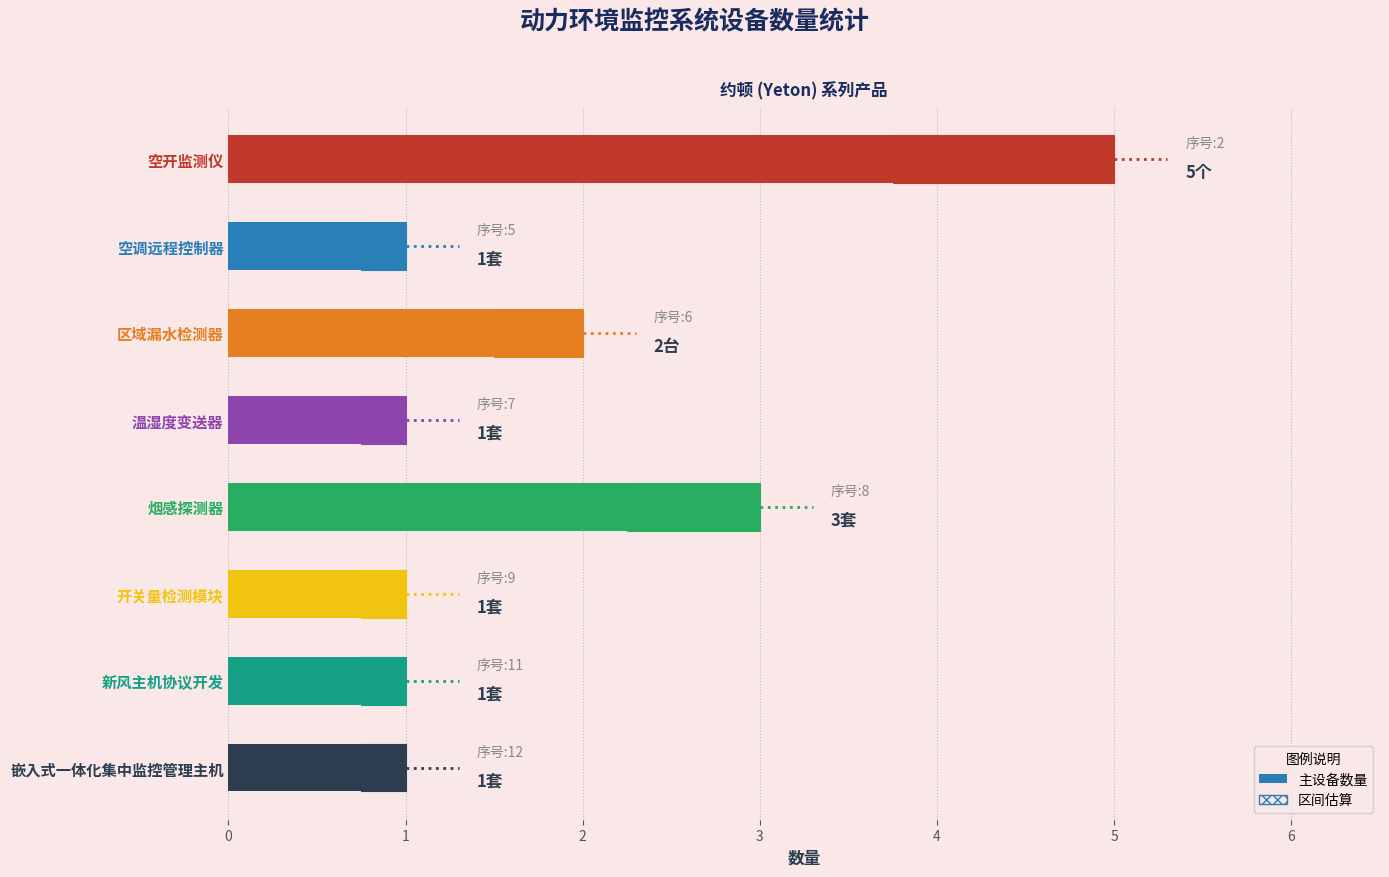

What position from the left is 区域漏水检测器?

3